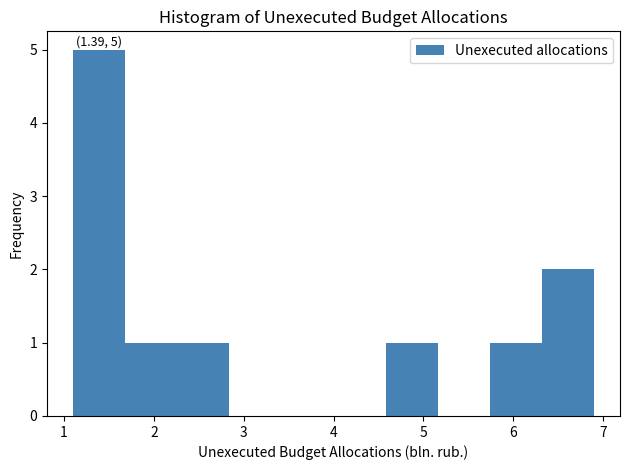

Over which range of the x-axis is the bar tallest?

1.10 to 1.68